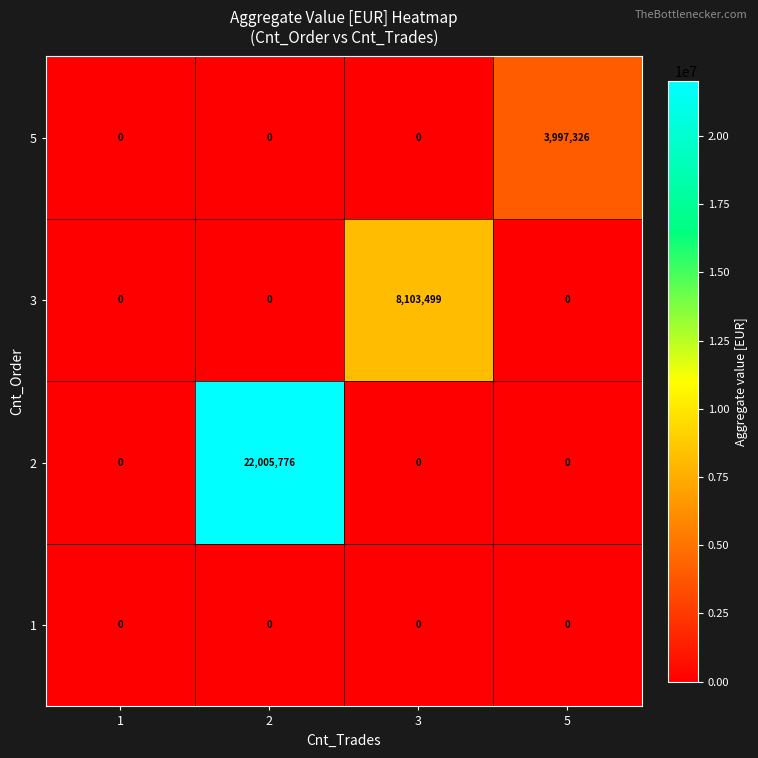

At how many categories does at least one series exceed 6822159?

2